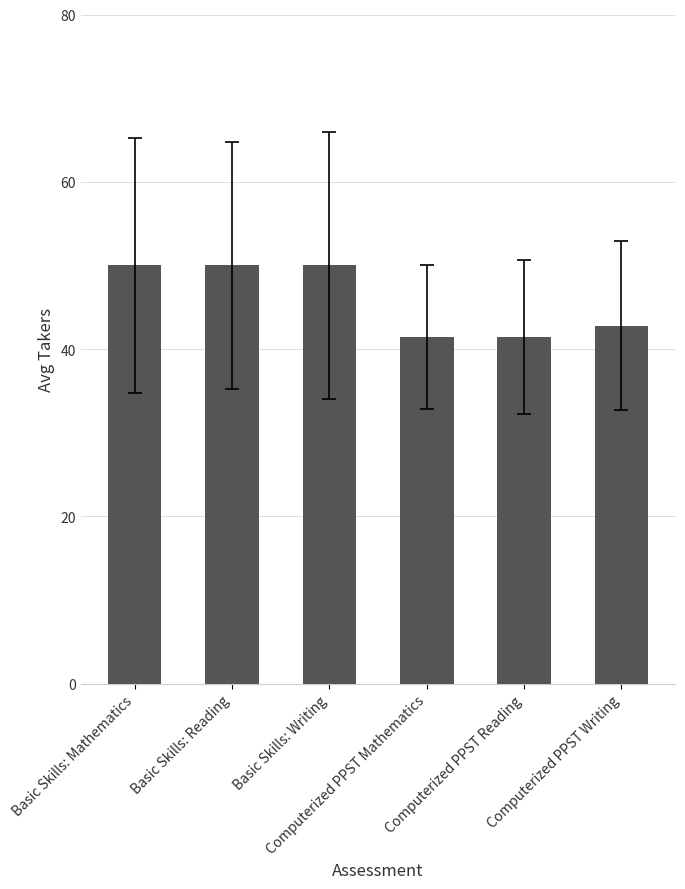

What is the label of the 4th bar from the right?

Basic Skills: Writing